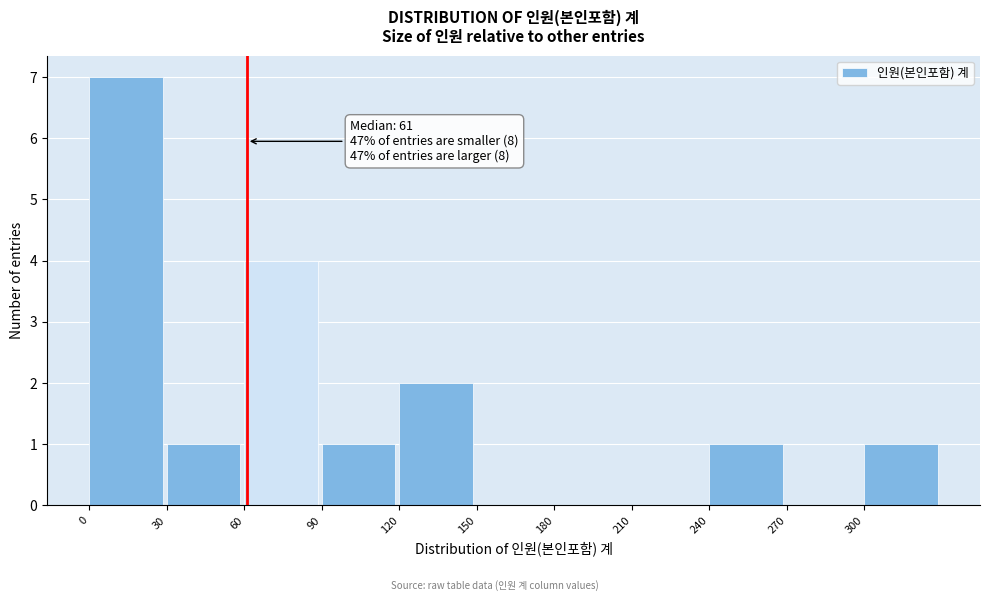

Which range on the x-axis has the tallest bar?

0 to 30